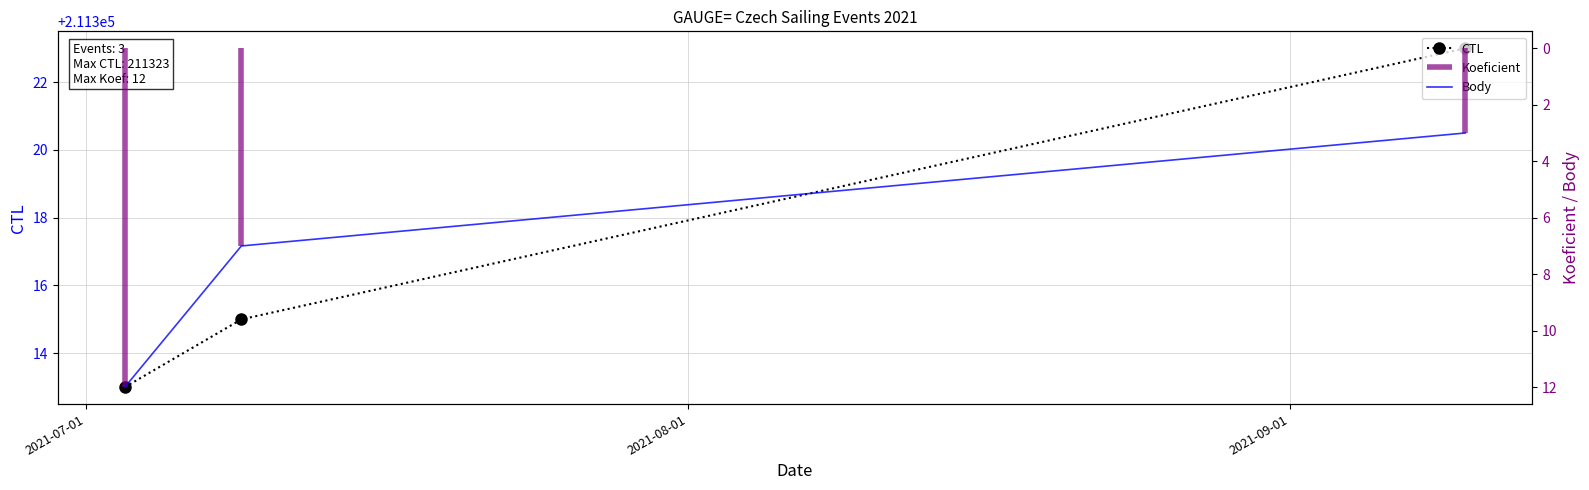

What is the maximum value for CTL?

211323